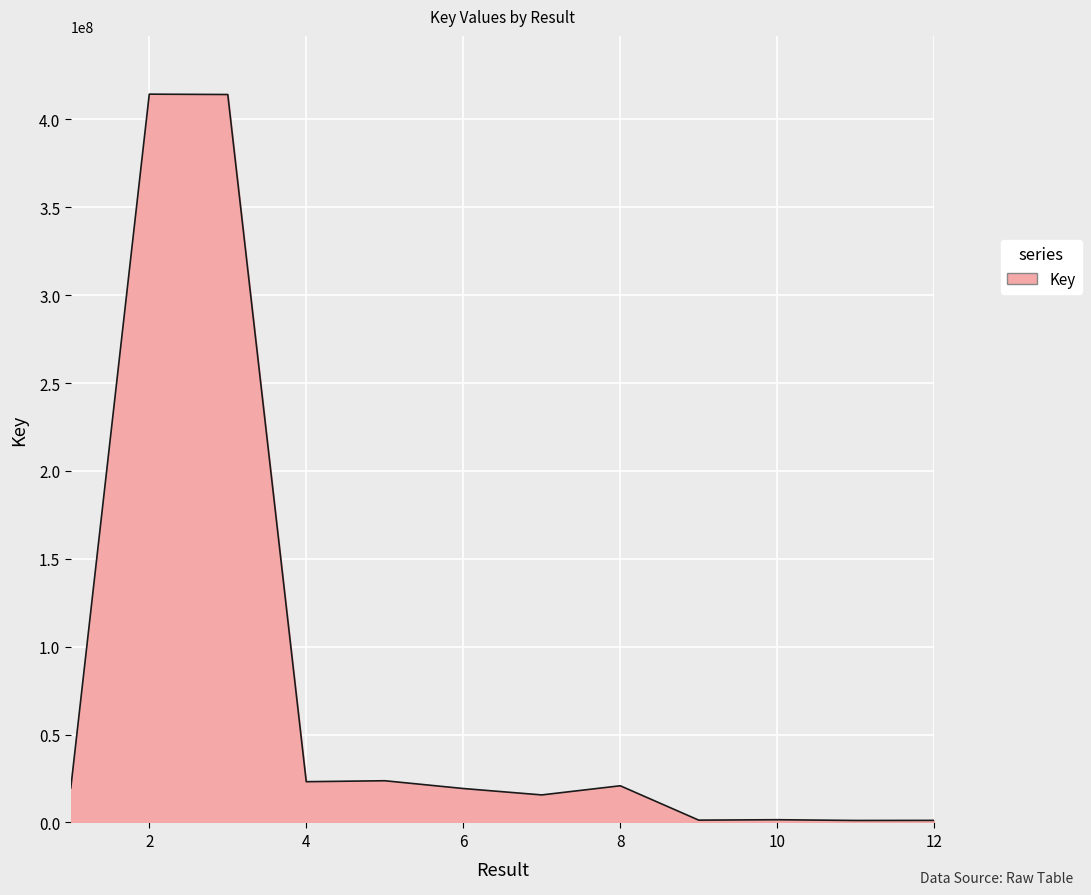

What is the maximum value shown in the chart?

414339473